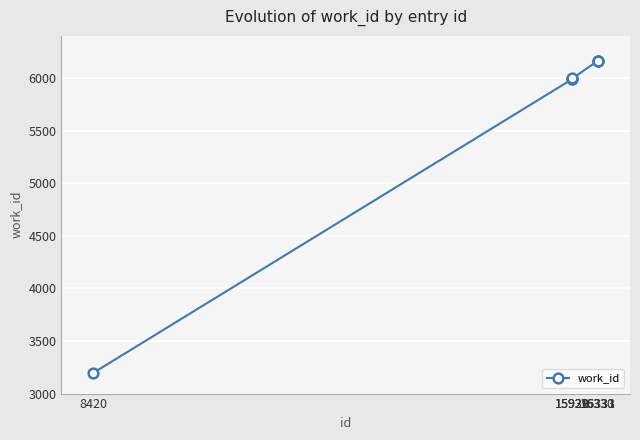

What is the value of the 1st point from the left?

3197